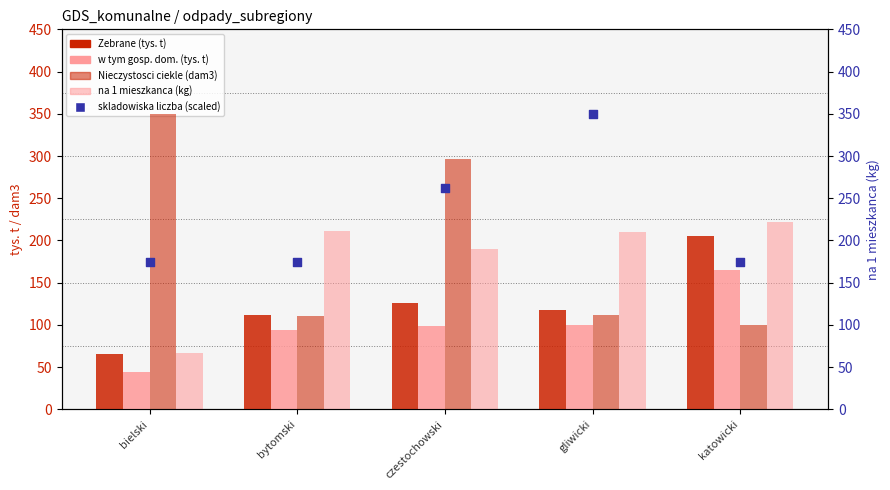

Which series has the largest total across all categories?

skladowiska liczba